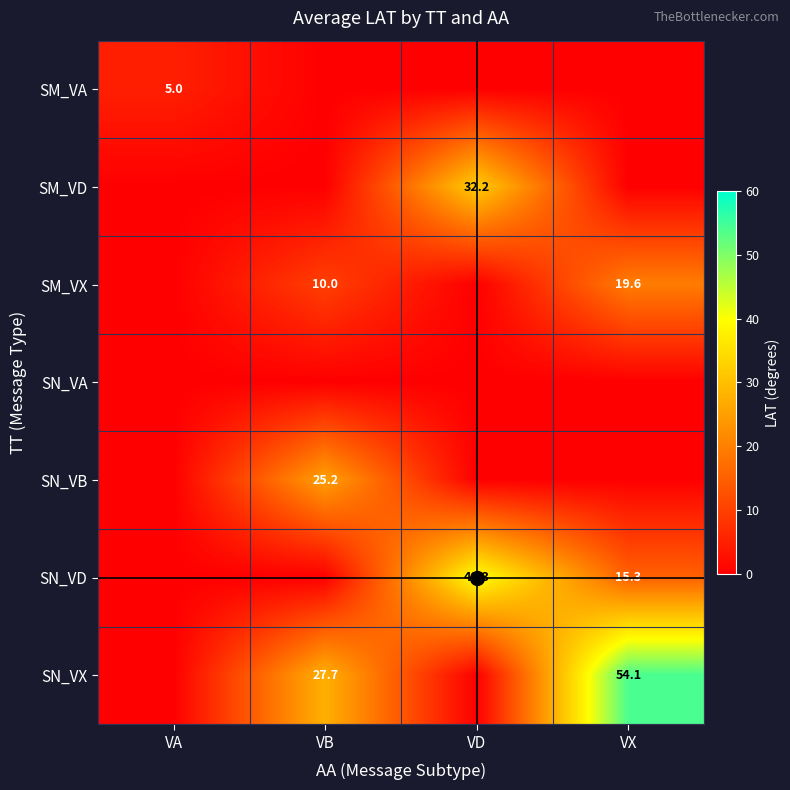

The SM_VD series shows 0.0 at VB. True or false?

True